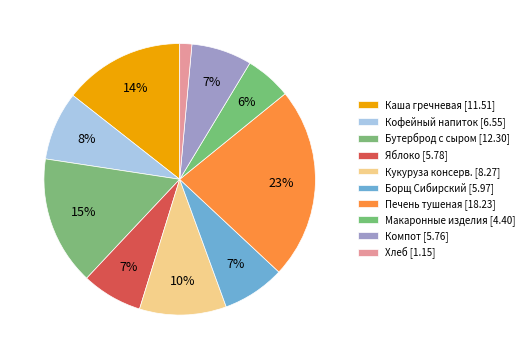

Is there any slice that represents more than half of the pie?

No